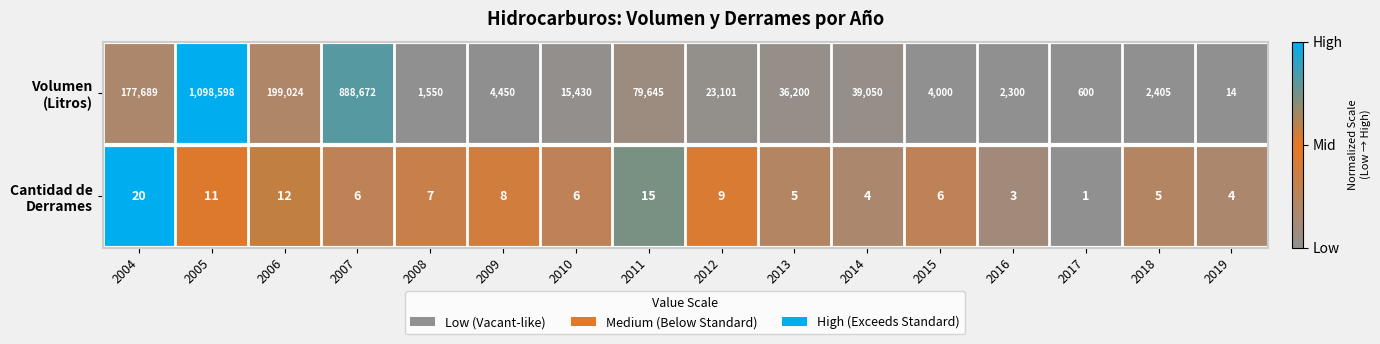

What is the difference between the highest and lowest values at 2006?

199012